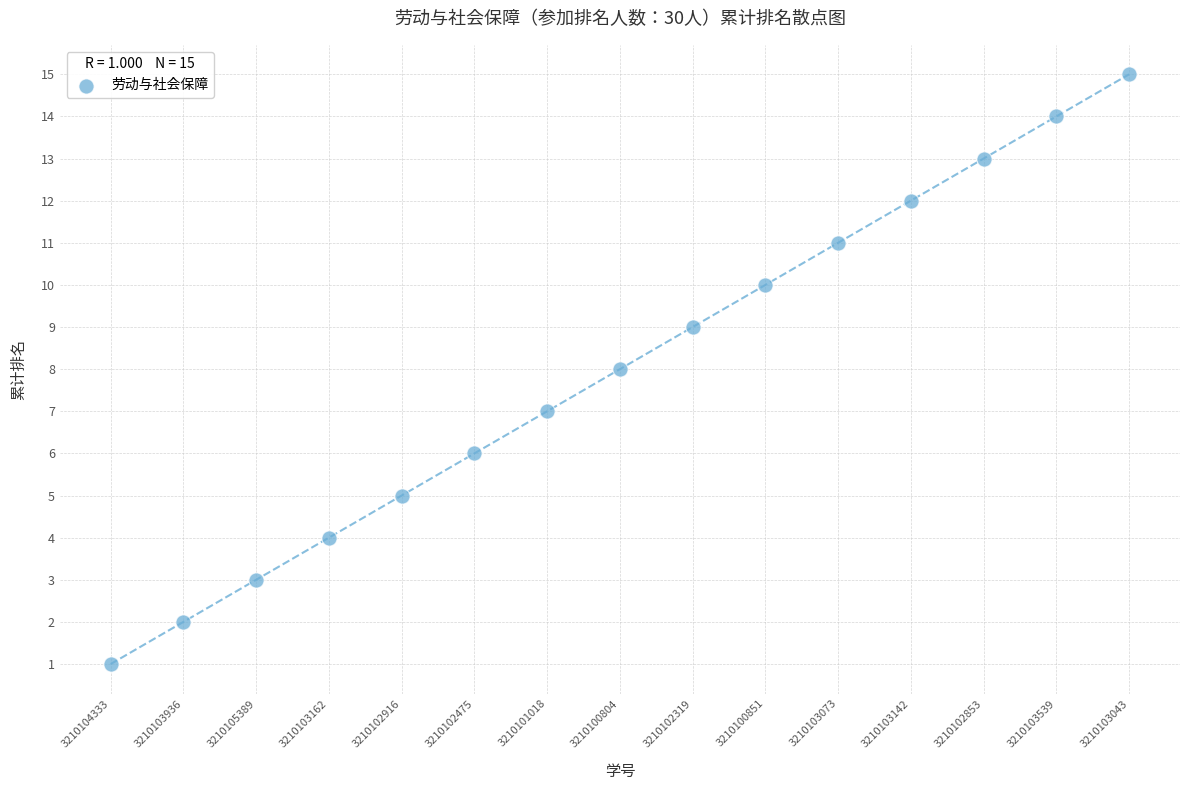

What is the range of Y values (max minus min)?

14